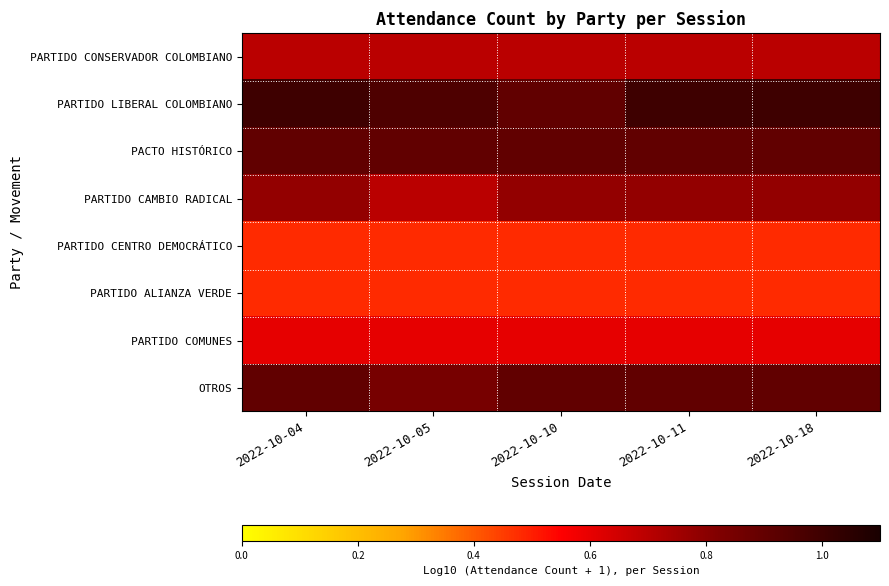

What is the maximum value shown in the chart?

1.0